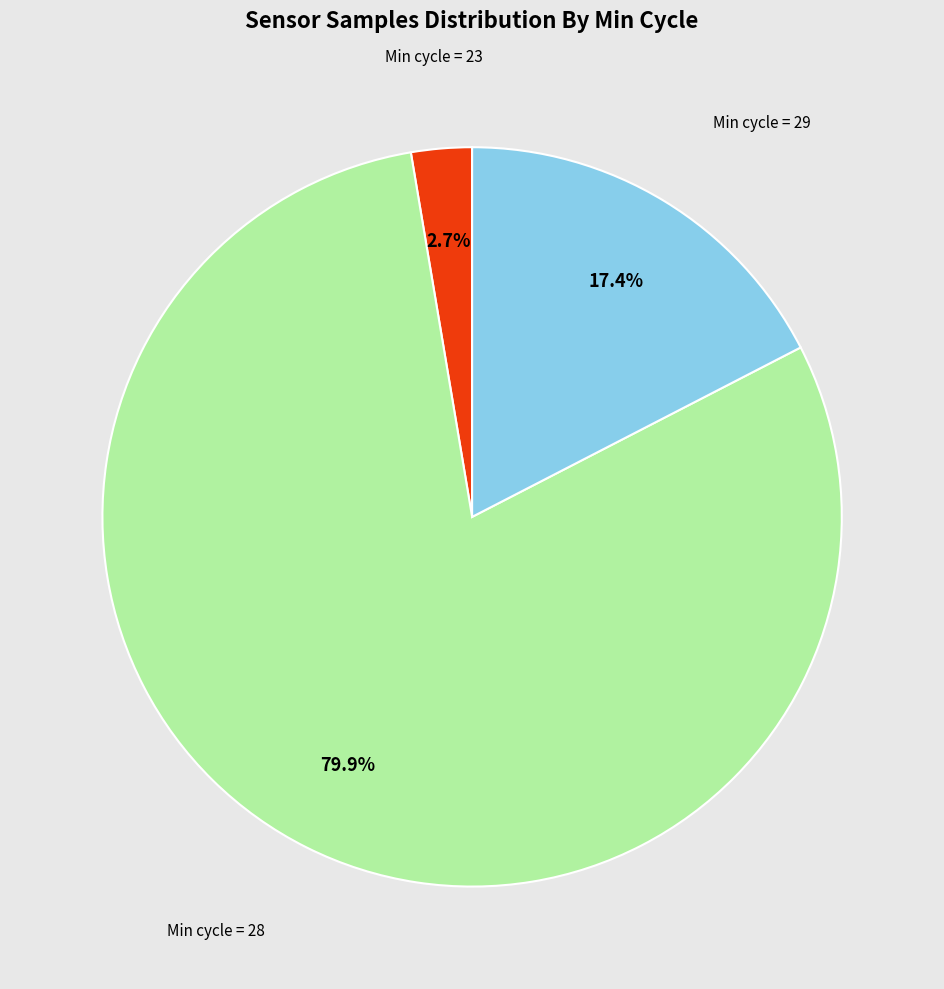

Is there any slice that represents more than half of the pie?

Yes